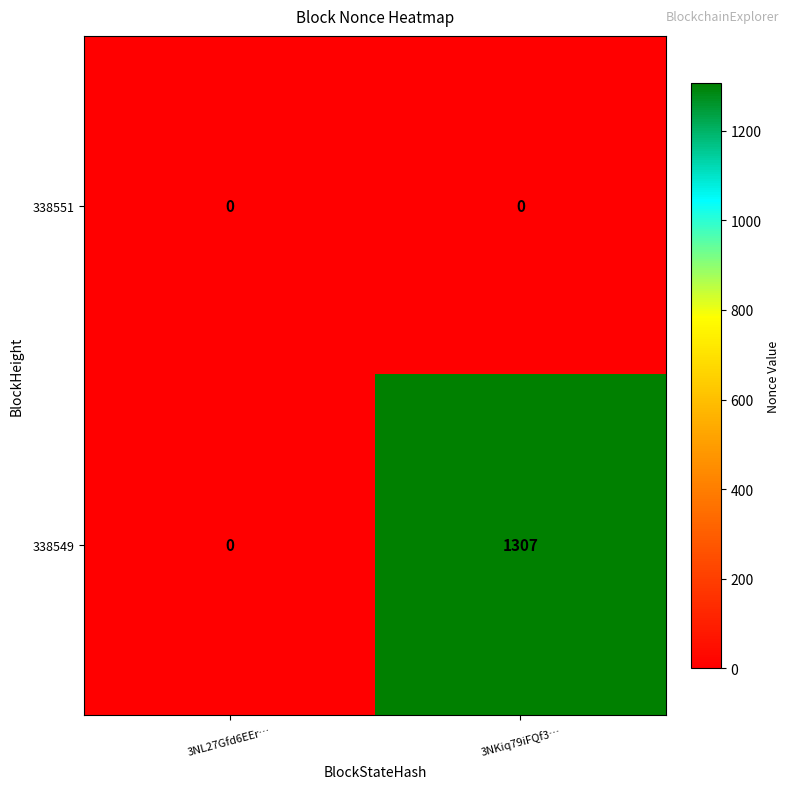

How many categories are shown in the chart?

2